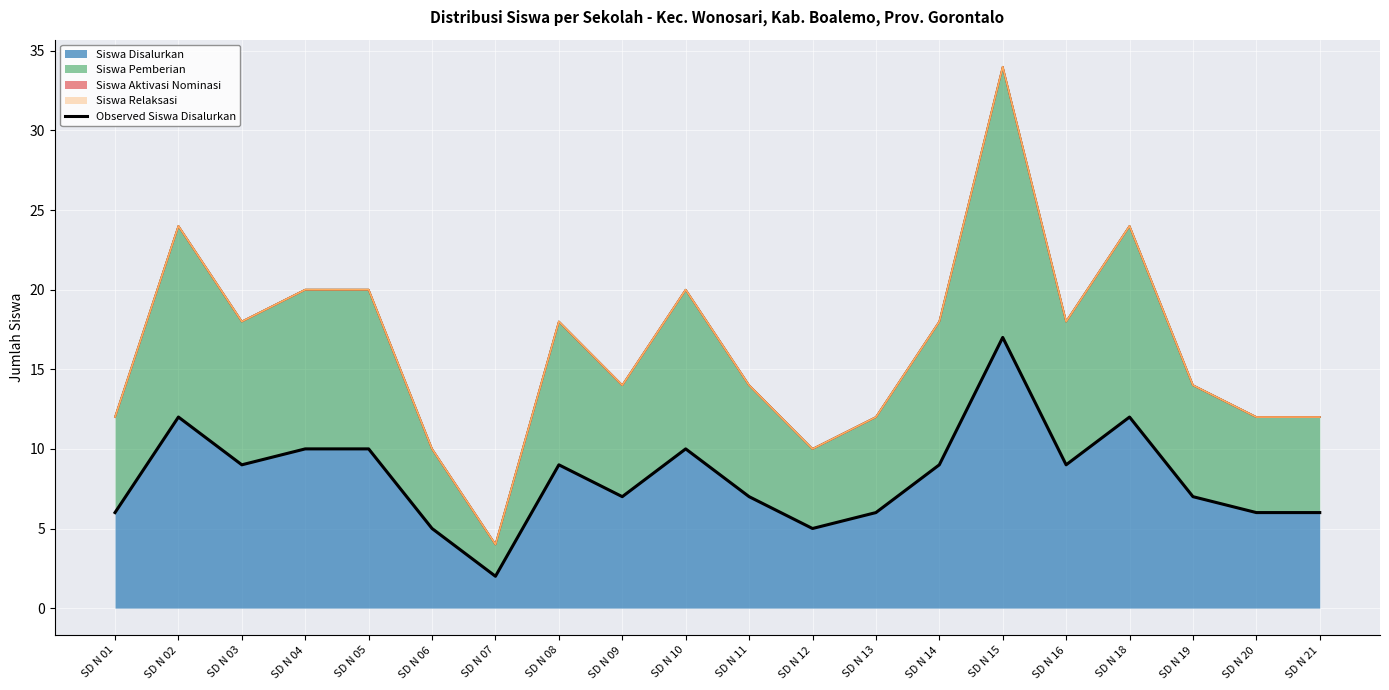

How many lines are shown in the chart?

1